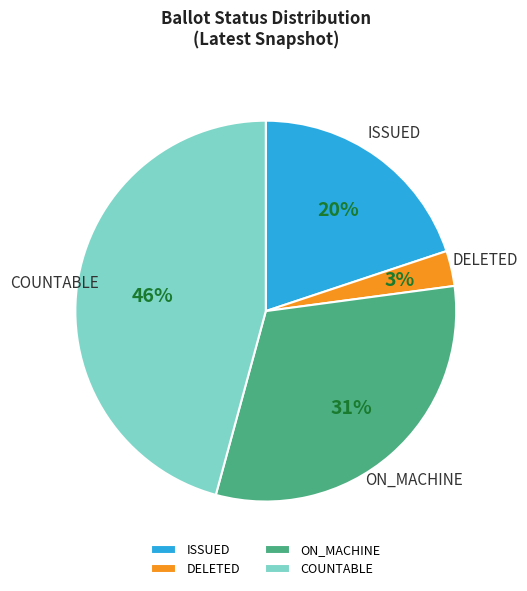

Do ON_MACHINE and DELETED together represent more than half of the pie?

No